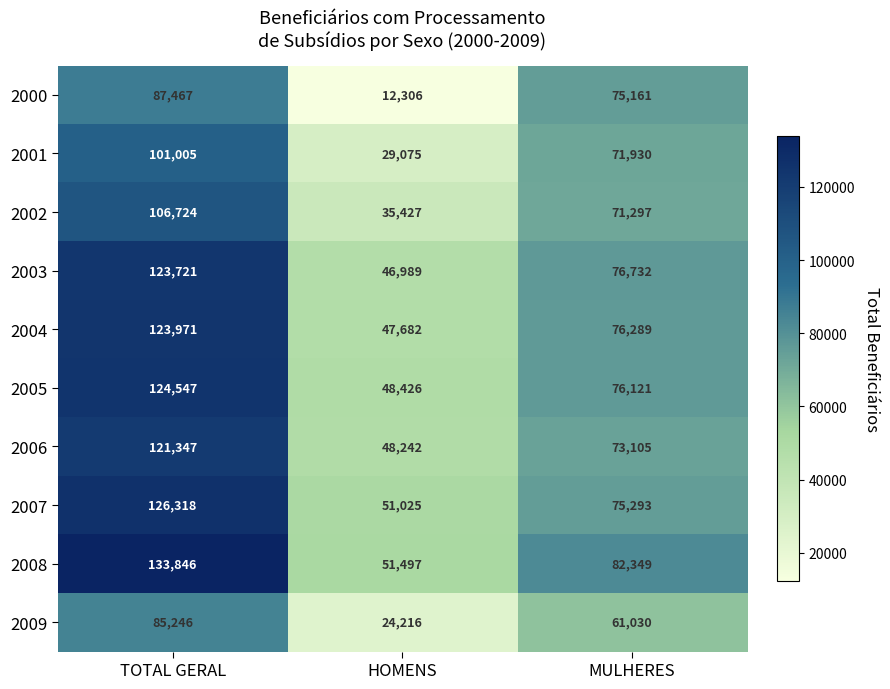

What is the difference between the 2002 values at TOTAL GERAL and HOMENS?

71297